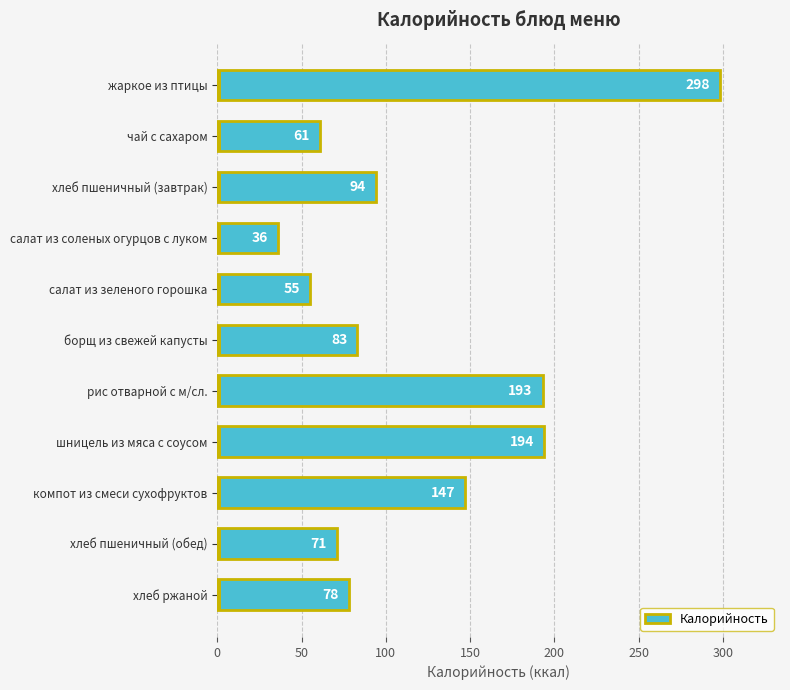

Rank the categories by value from lowest to highest.

салат из соленых огурцов с луком, салат из зеленого горошка, чай с сахаром, хлеб пшеничный (обед), хлеб ржаной, борщ из свежей капусты, хлеб пшеничный (завтрак), компот из смеси сухофруктов, рис отварной с м/сл., шницель из мяса с соусом, жаркое из птицы